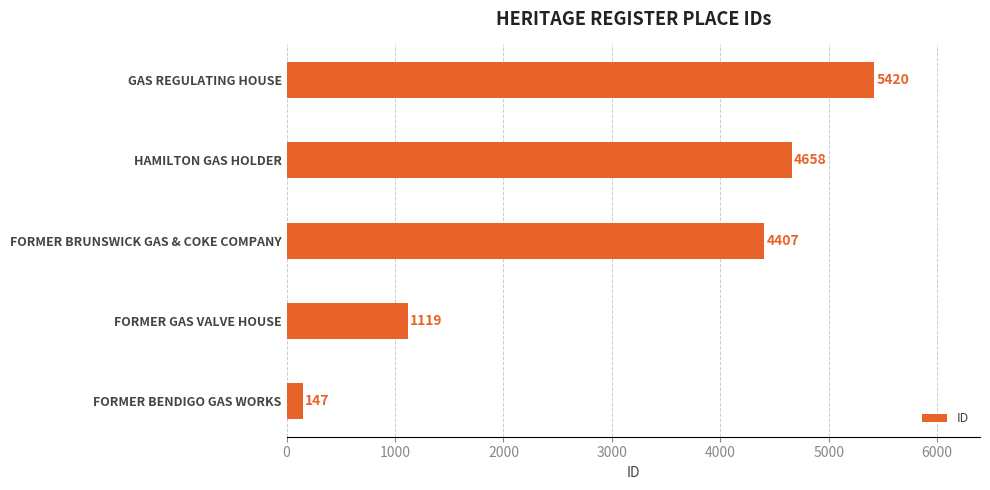

Rank the categories by value from lowest to highest.

FORMER BENDIGO GAS WORKS, FORMER GAS VALVE HOUSE, FORMER BRUNSWICK GAS & COKE COMPANY, HAMILTON GAS HOLDER, GAS REGULATING HOUSE